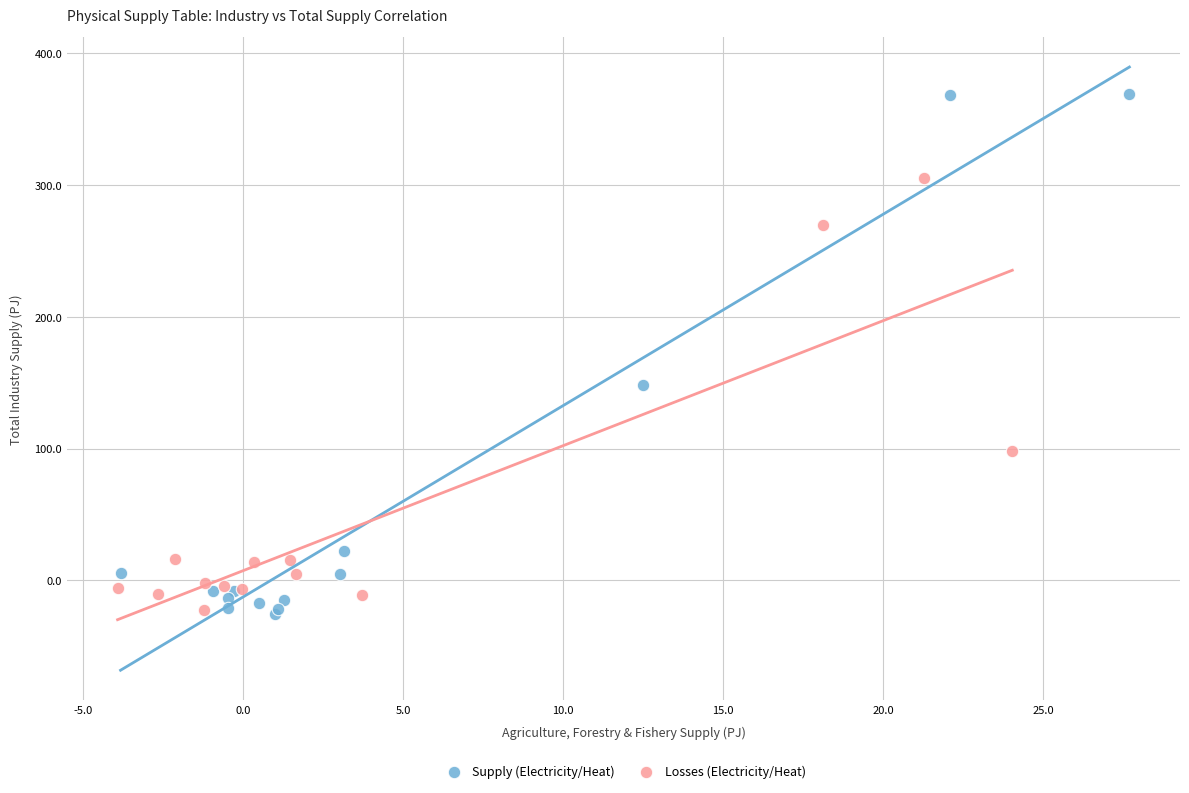

Which series contains the highest Y value?

Supply (Electricity/Heat)